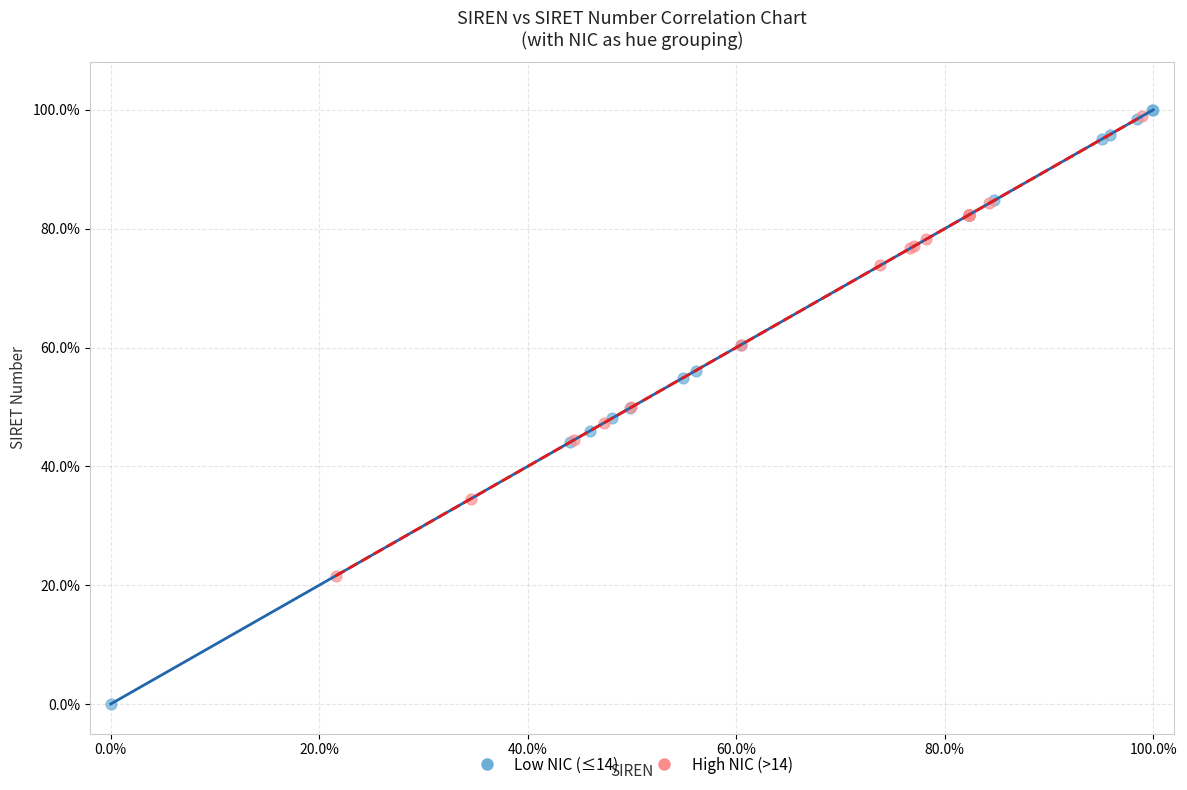

Which series reaches the minimum Y coordinate?

Low NIC (≤14)